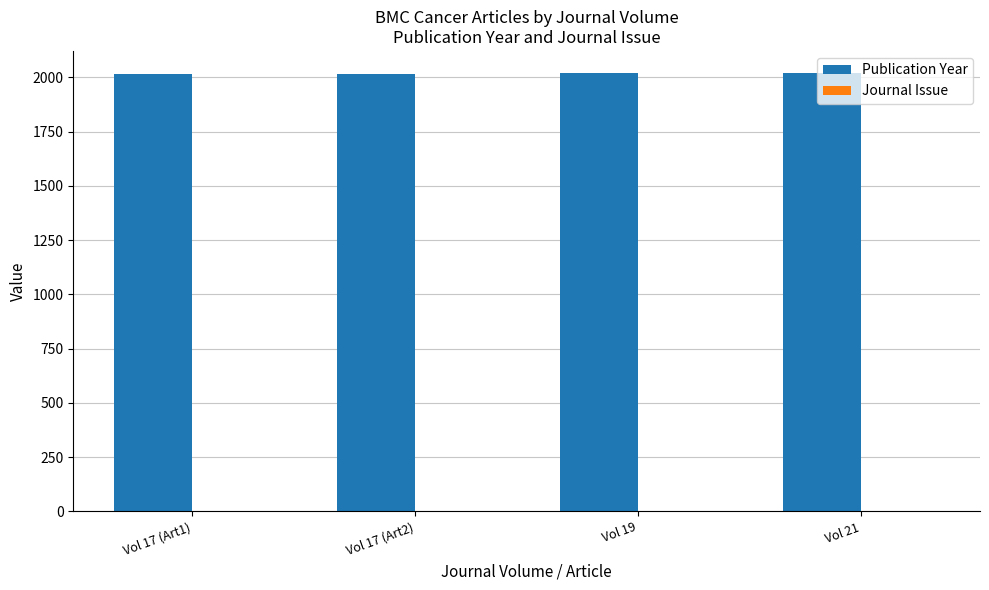

Which series has the largest total across all categories?

Publication Year